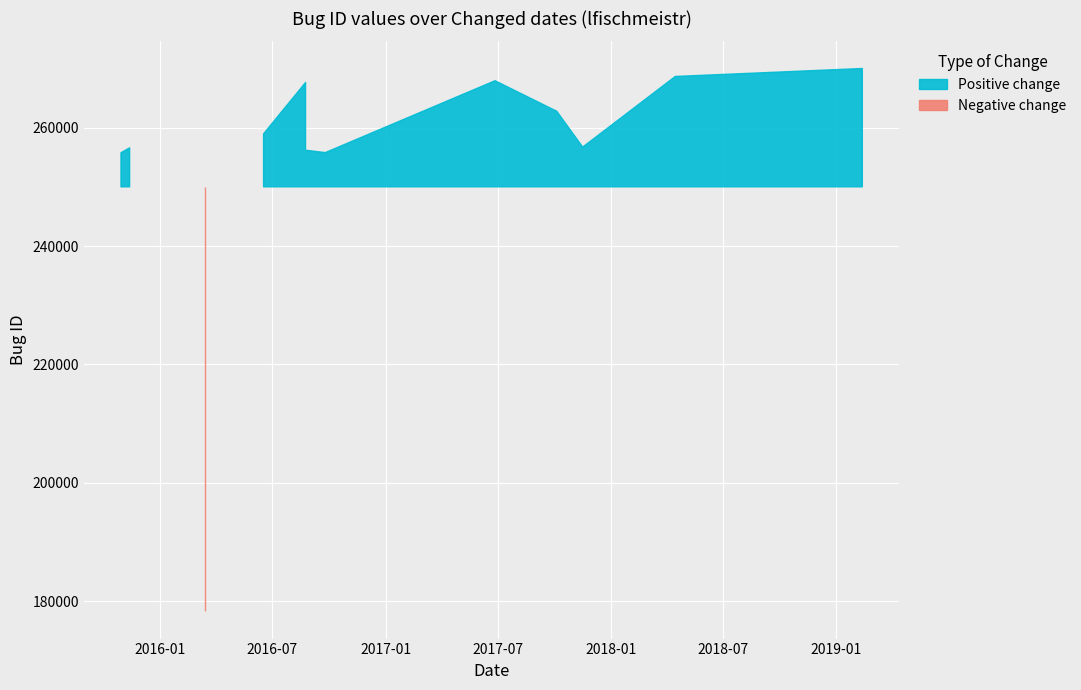

The value at 2017-11-16 is 256713. True or false?

True